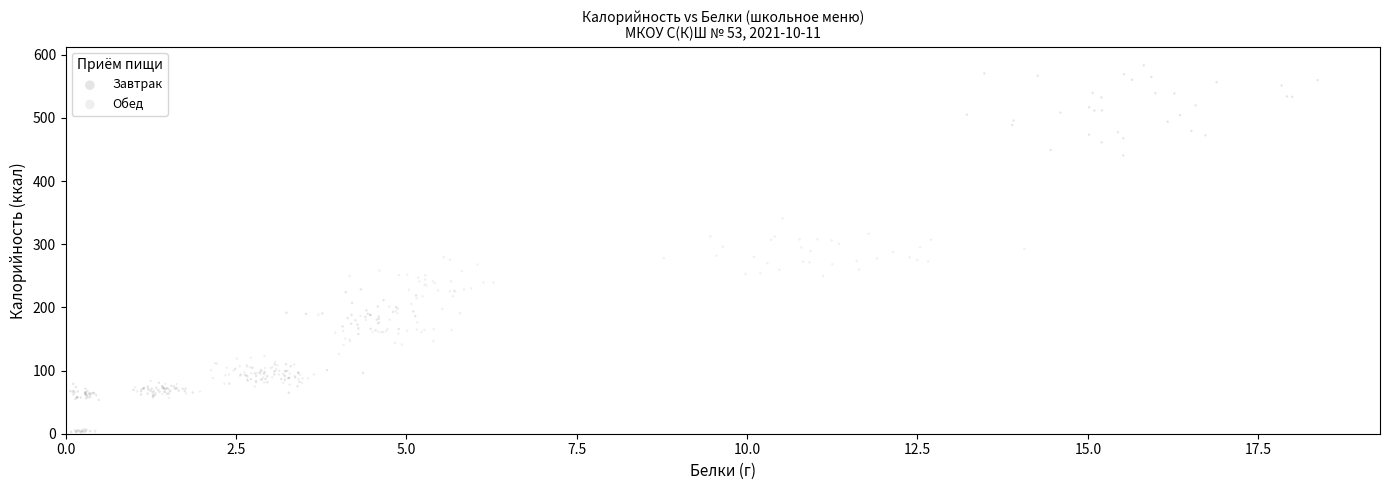

Which series contains the highest Y value?

Завтрак